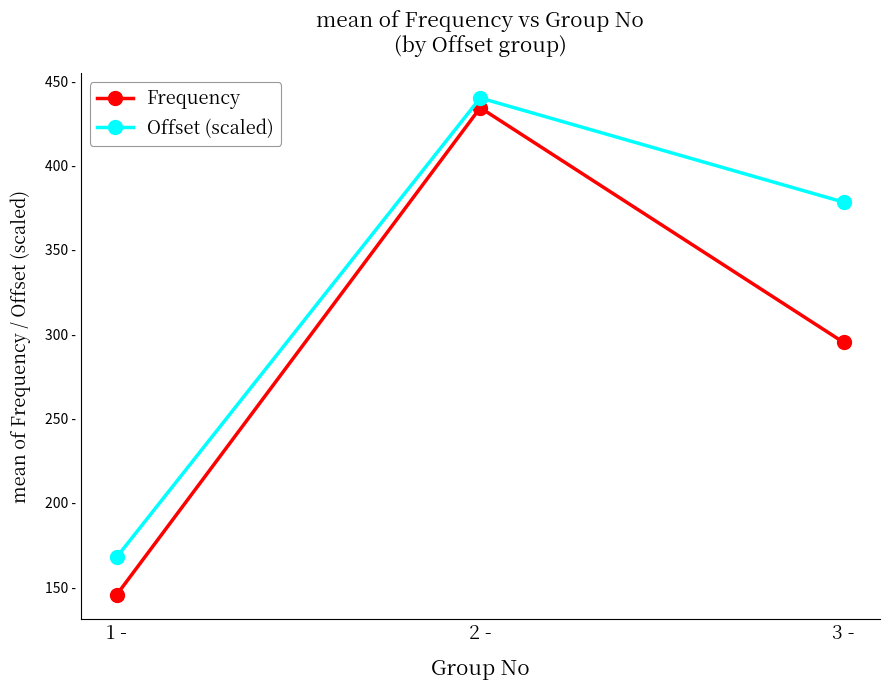

Reading left to right, transcribe all the data shown in this chart.

Frequency: 145.7	434.2	295.1
Offset (scaled): 168.0	440.0	378.2